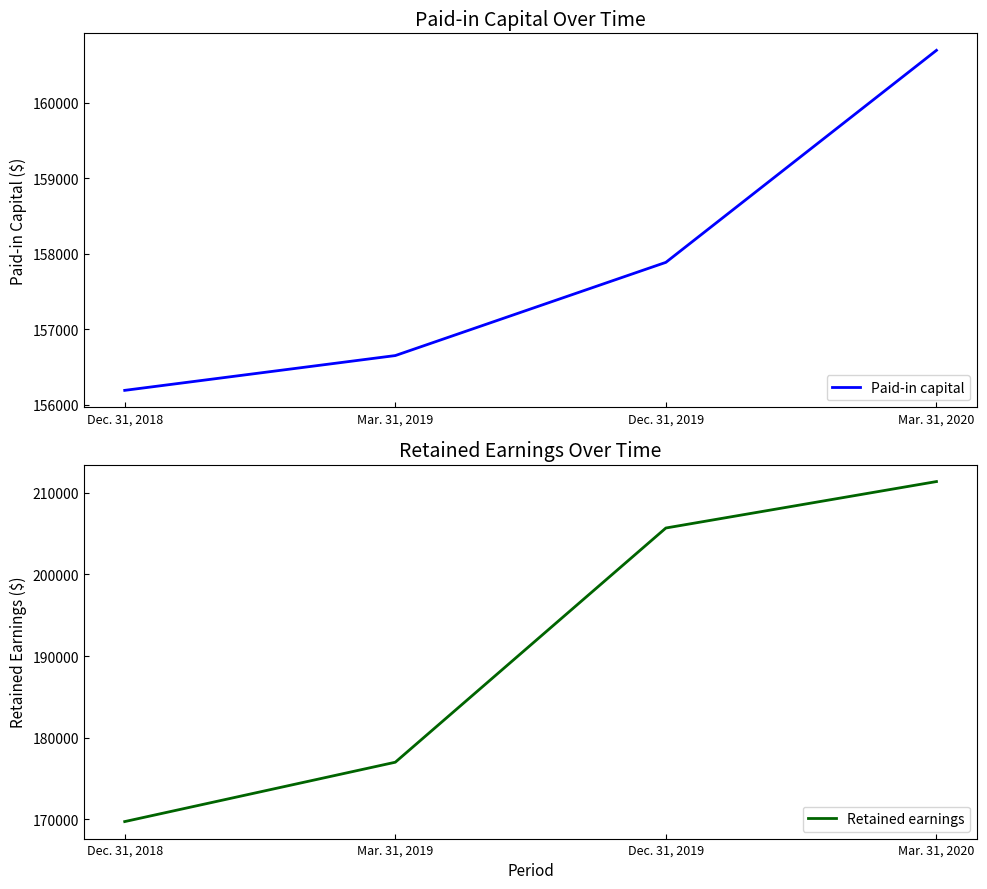

What is the difference between the highest and lowest values at Mar. 31, 2020?

50672